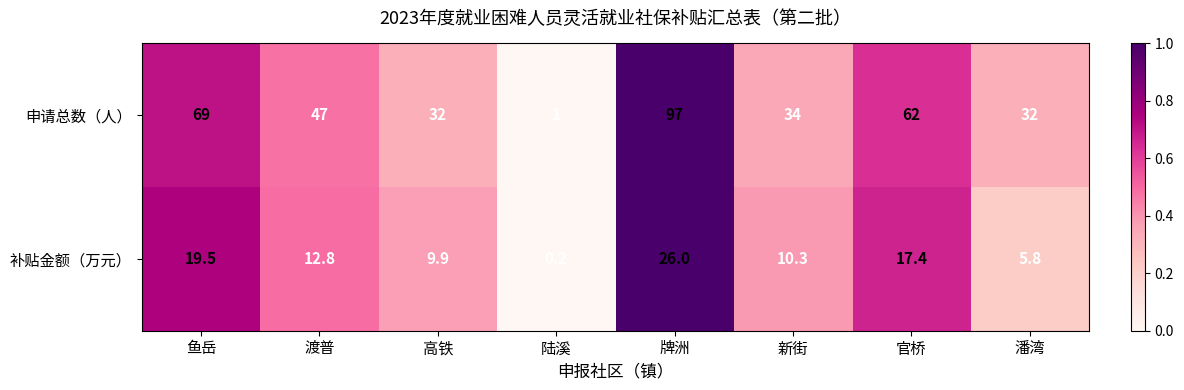

At how many categories does at least one series exceed 0?

8